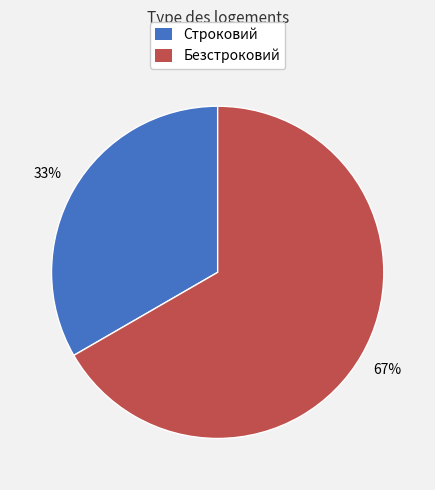

The Безстроковий slice represents 54% of the pie. True or false?

False